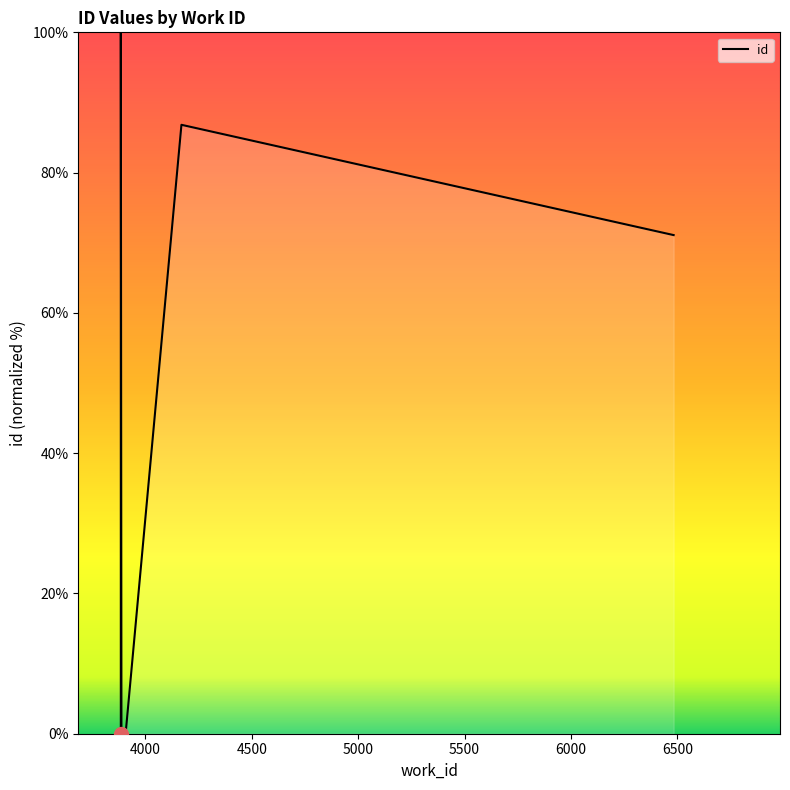

How many points are lower than both their immediate neighbors (excluding endpoints)?

1